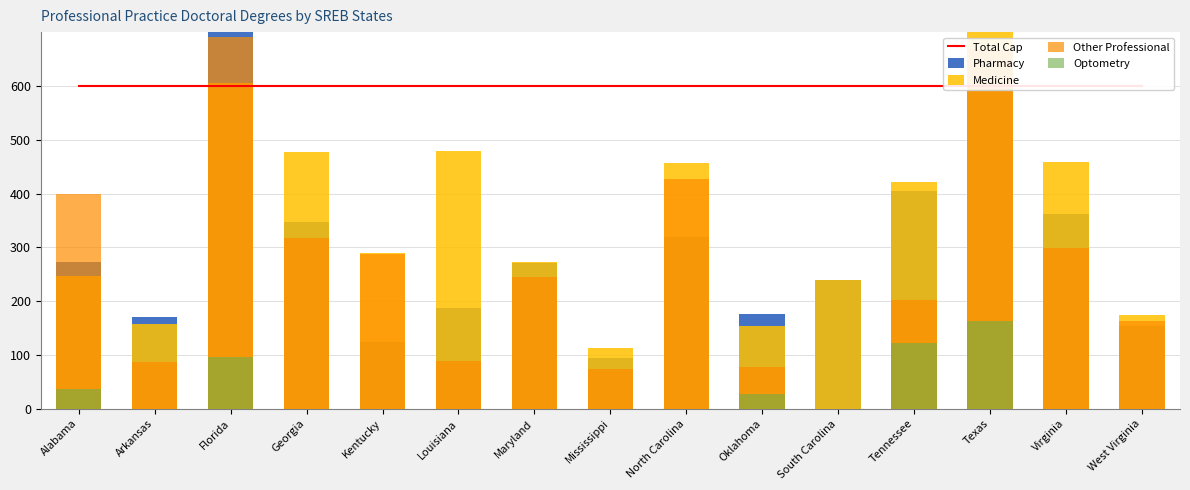

How many series are shown in this chart?

5